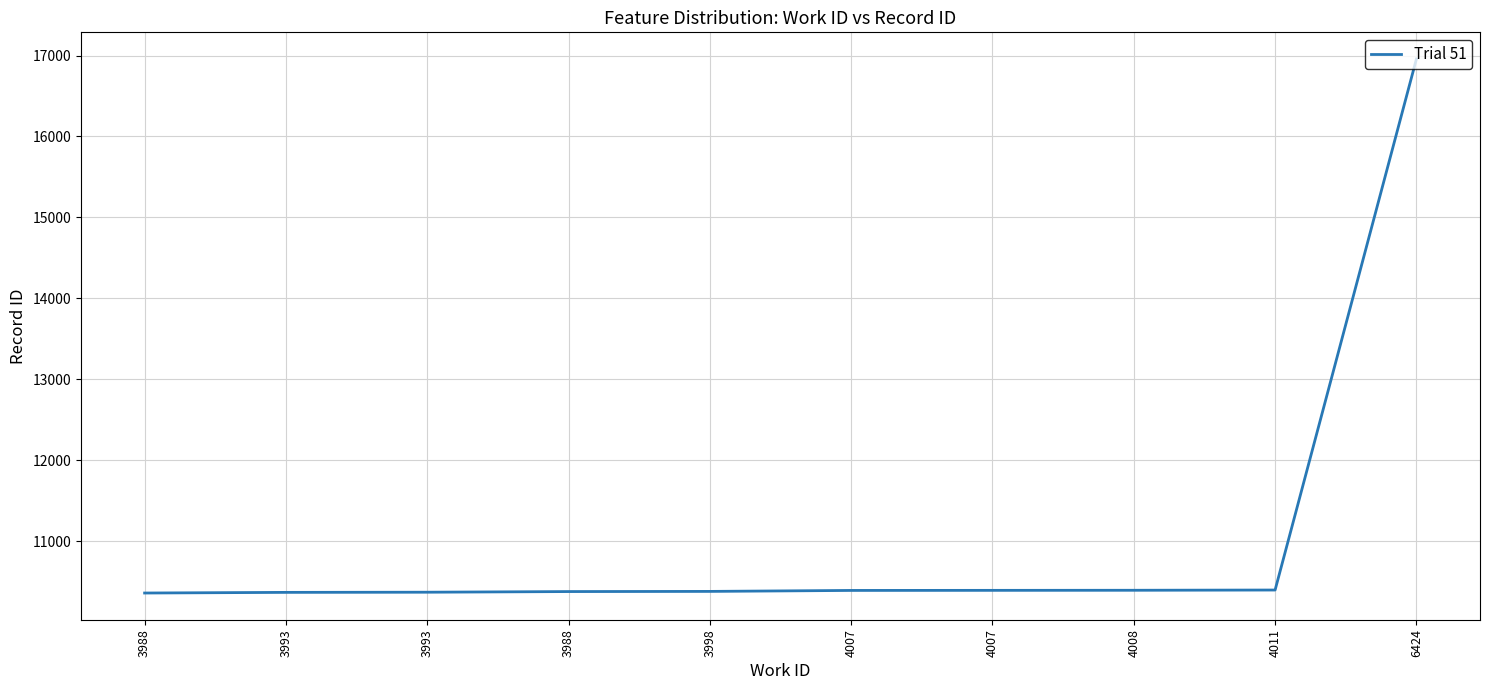

What is the minimum value shown in the chart?

10359